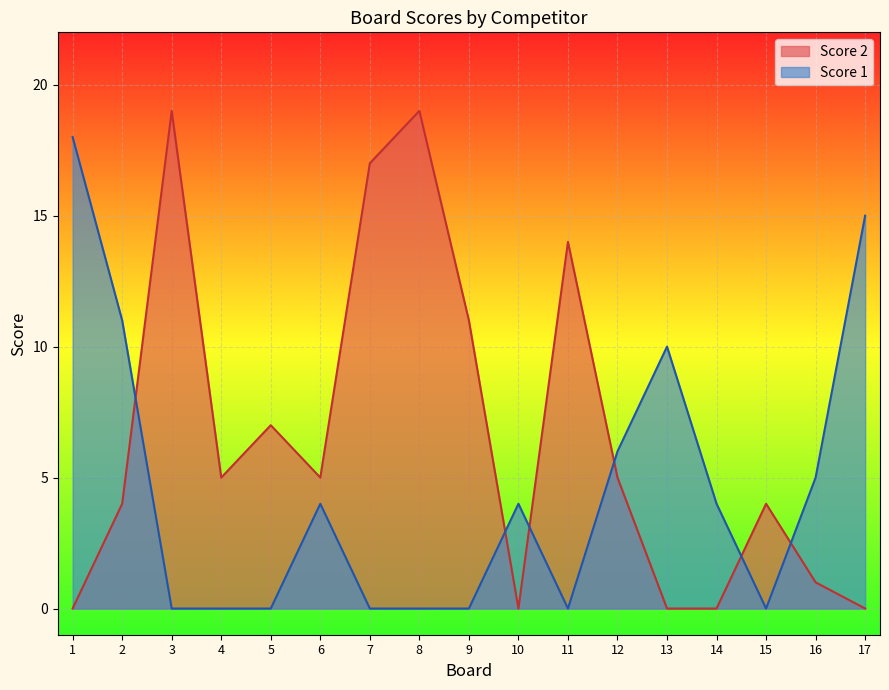

How many lines are shown in the chart?

2